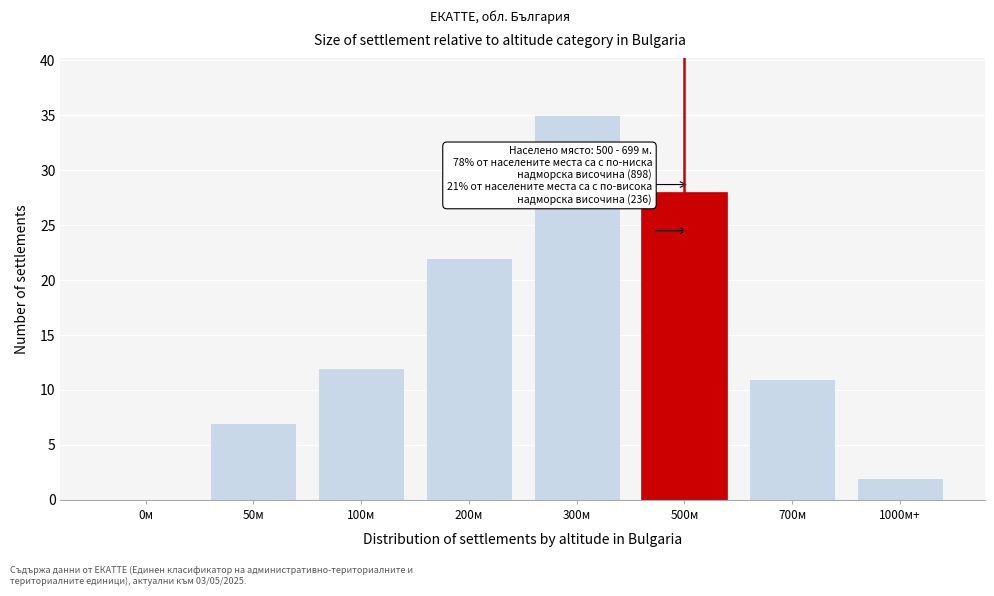

Reading left to right, what are all the values shown in this chart?

0м=0	50м=7	100м=12	200м=22	300м=35	500м=28	700м=11	1000м+=2